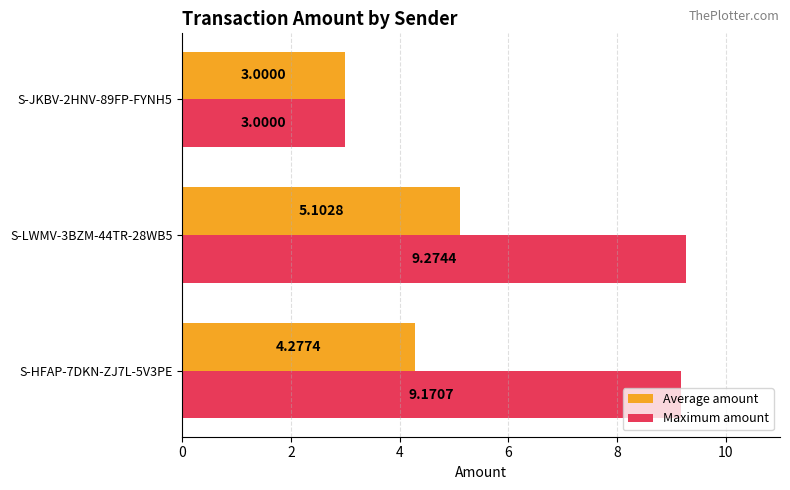

Rank the series at S-HFAP-7DKN-ZJ7L-5V3PE from highest to lowest value.

Maximum amount, Average amount